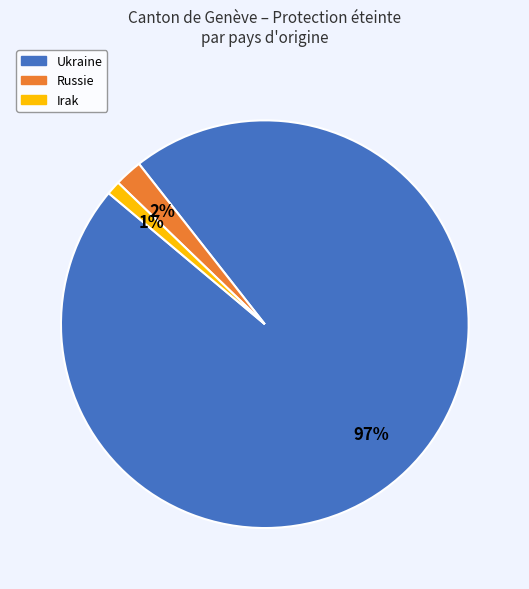

Is there any slice that represents more than half of the pie?

Yes